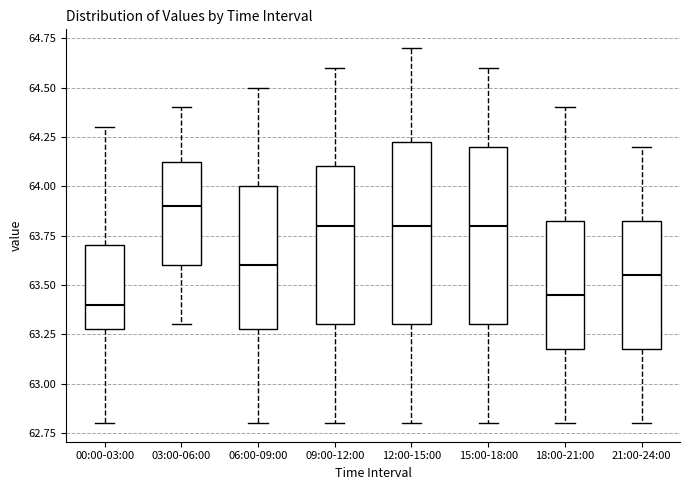

Reading left to right, read every box against the y-axis: the position of its median line, the range the box covers, and the ends of its whiskers. The values are not printed on the chart, so give them approximately, as read against the axis.

00:00-03:00: median 63.40, box 63.30 to 63.70, whiskers 62.80 to 64.30
03:00-06:00: median 63.90, box 63.60 to 64.15, whiskers 63.30 to 64.40
06:00-09:00: median 63.60, box 63.30 to 64.00, whiskers 62.80 to 64.50
09:00-12:00: median 63.80, box 63.30 to 64.10, whiskers 62.80 to 64.60
12:00-15:00: median 63.80, box 63.30 to 64.25, whiskers 62.80 to 64.70
15:00-18:00: median 63.80, box 63.30 to 64.20, whiskers 62.80 to 64.60
18:00-21:00: median 63.45, box 63.20 to 63.85, whiskers 62.80 to 64.40
21:00-24:00: median 63.55, box 63.20 to 63.85, whiskers 62.80 to 64.20